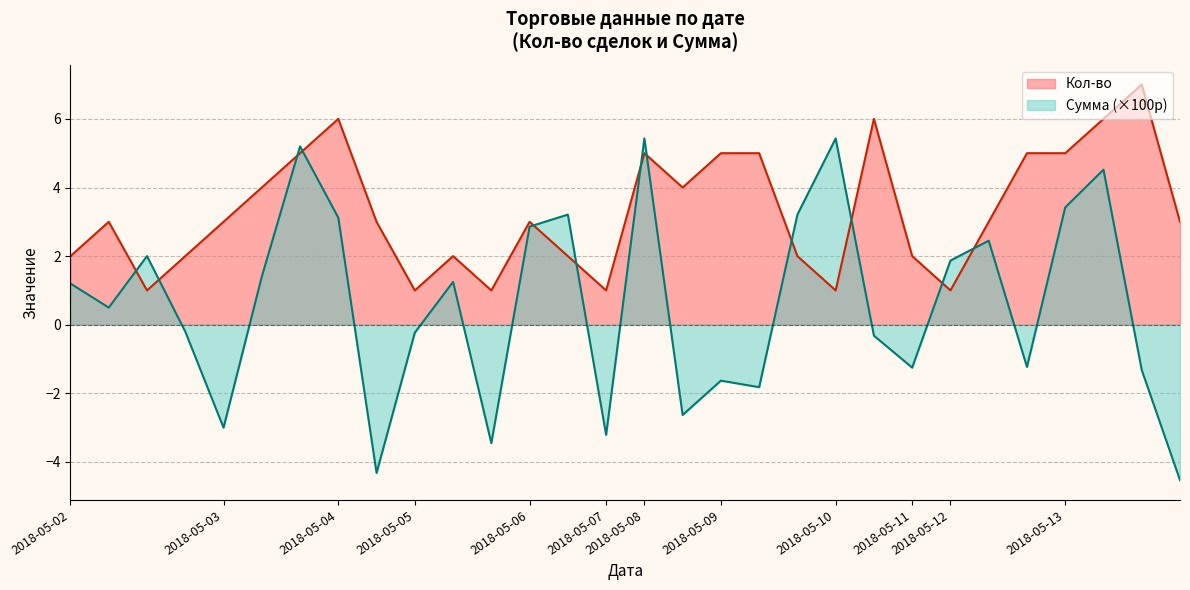

Is the value of Сумма at 2018-05-03 greater than the value of Кол-во at 2018-05-07?

No